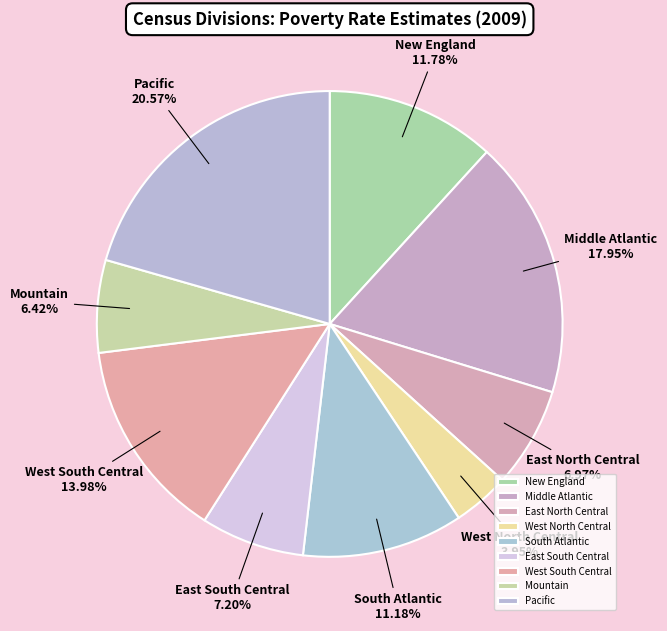

To the nearest percent, what is the combined percentage of Middle Atlantic and East South Central?

25%